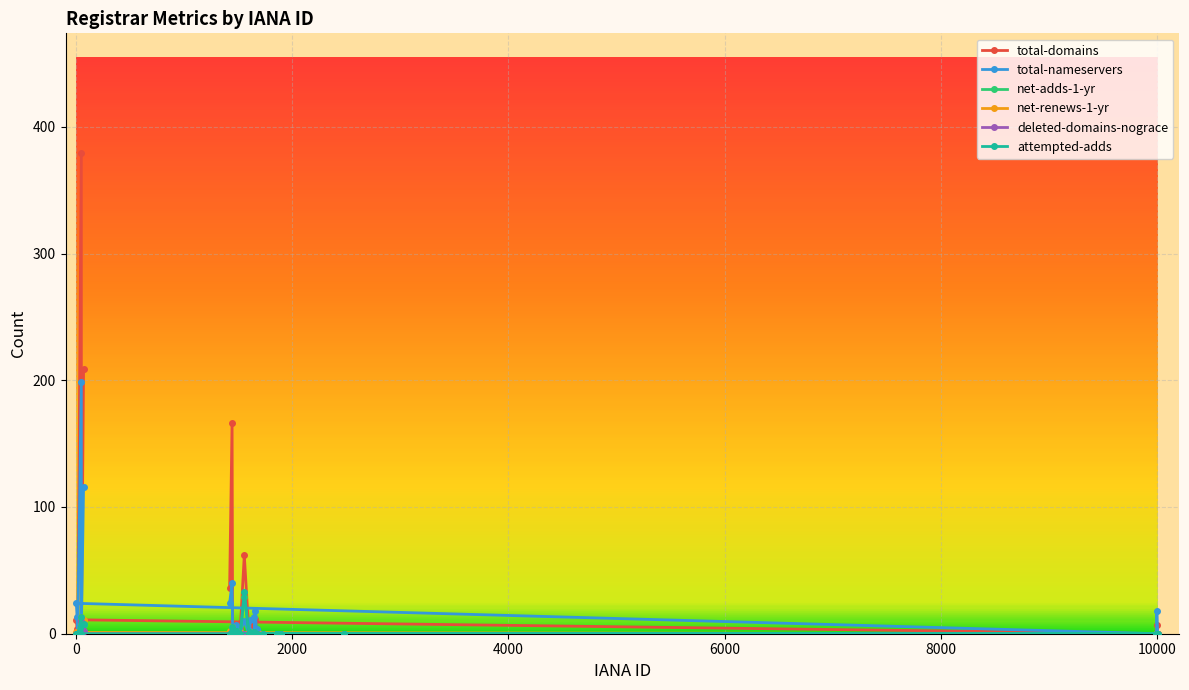

How many lines are shown in the chart?

6